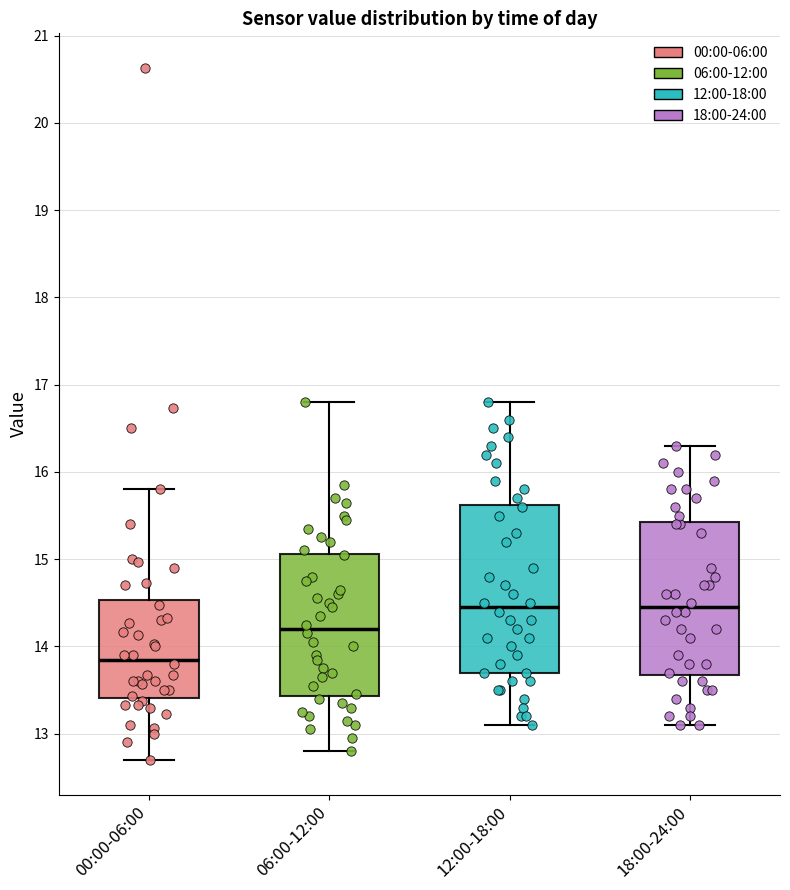

Where does the upper whisker of the box for 12:00-18:00 end on the y-axis? The values are not printed on the chart, so give them approximately, as read against the axis.

16.8